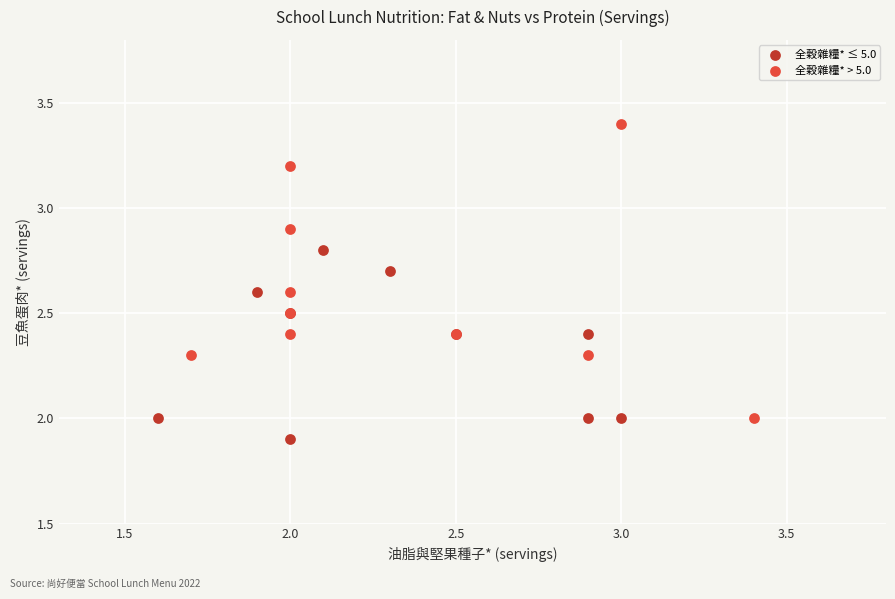

Which series reaches the minimum Y coordinate?

全穀雜糧* ≤ 5.0